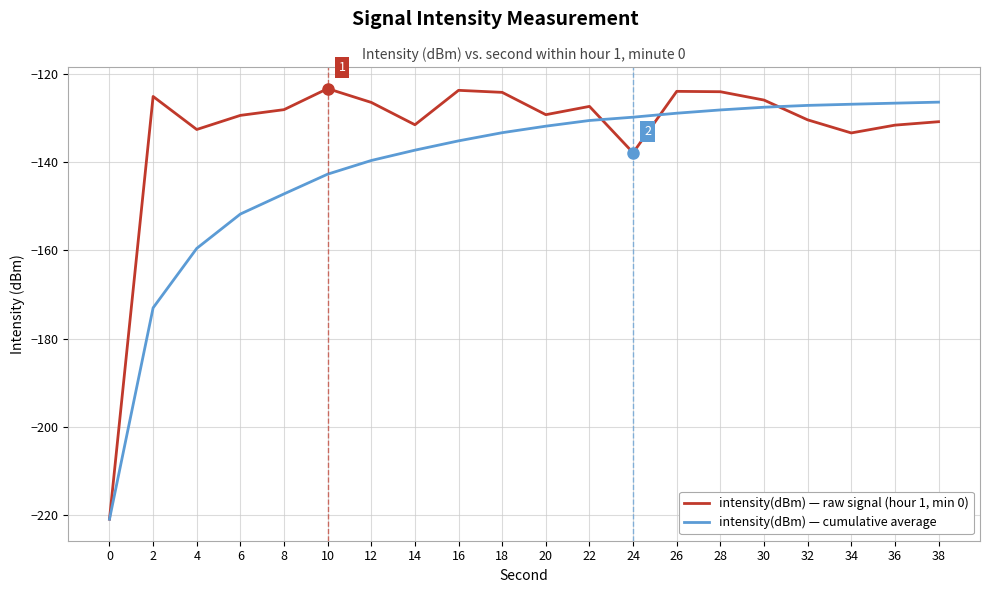

What is the sum of the intensity(dBm) — raw signal (hour 1, min 0) values at 32 and 4?

-263.1